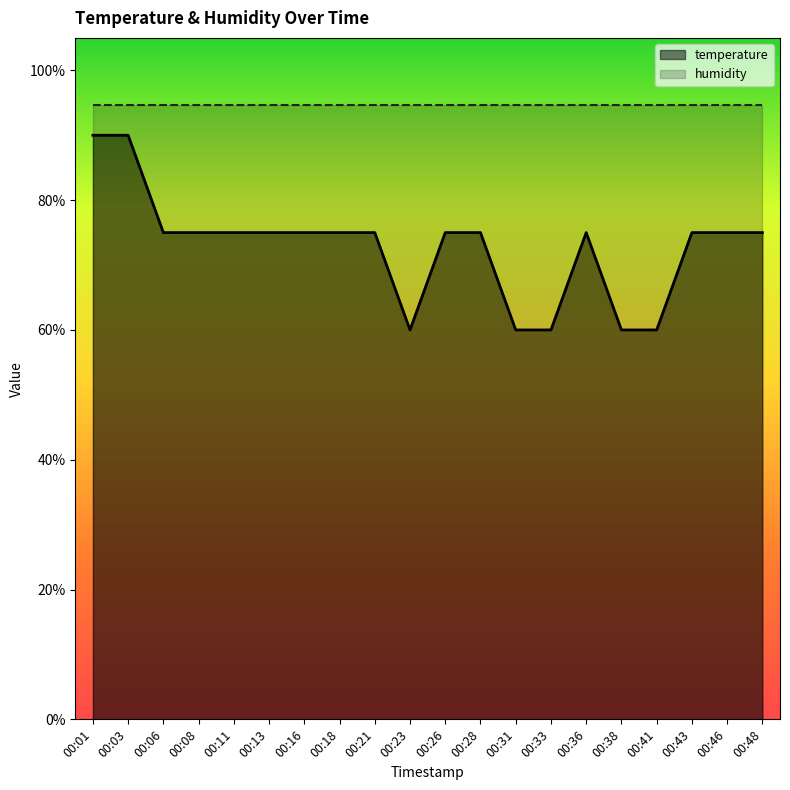

How many points are lower than both their immediate neighbors (excluding endpoints)?

1